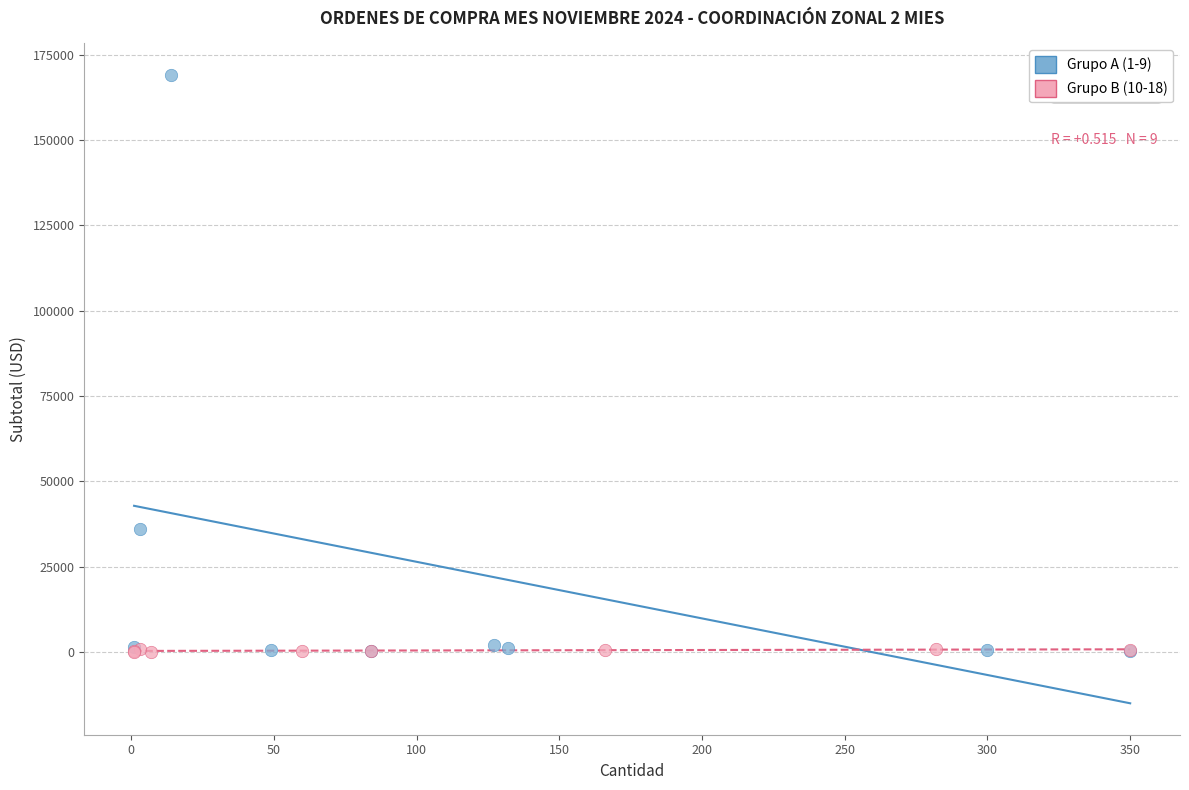

What are all the series names shown in the legend?

Grupo A (1-9), Grupo B (10-18)